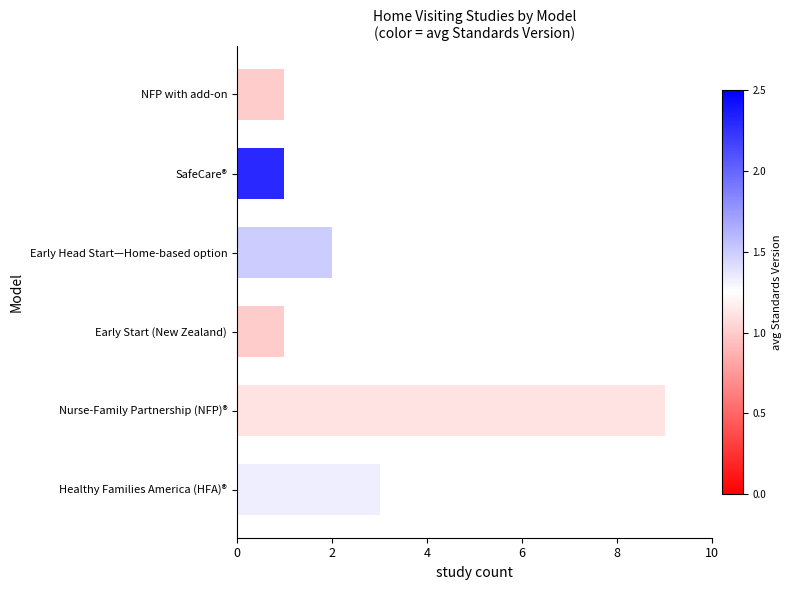

Is it true that the value at Healthy Families America (HFA)® is 3?

True